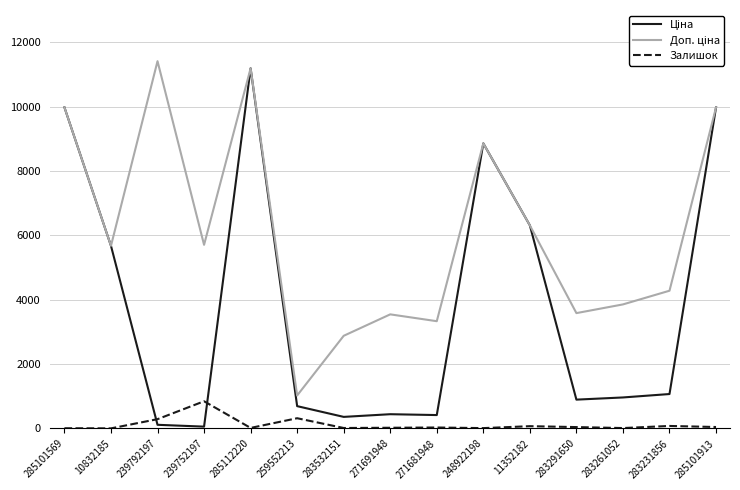

What is the maximum value shown in the chart?

11410.0